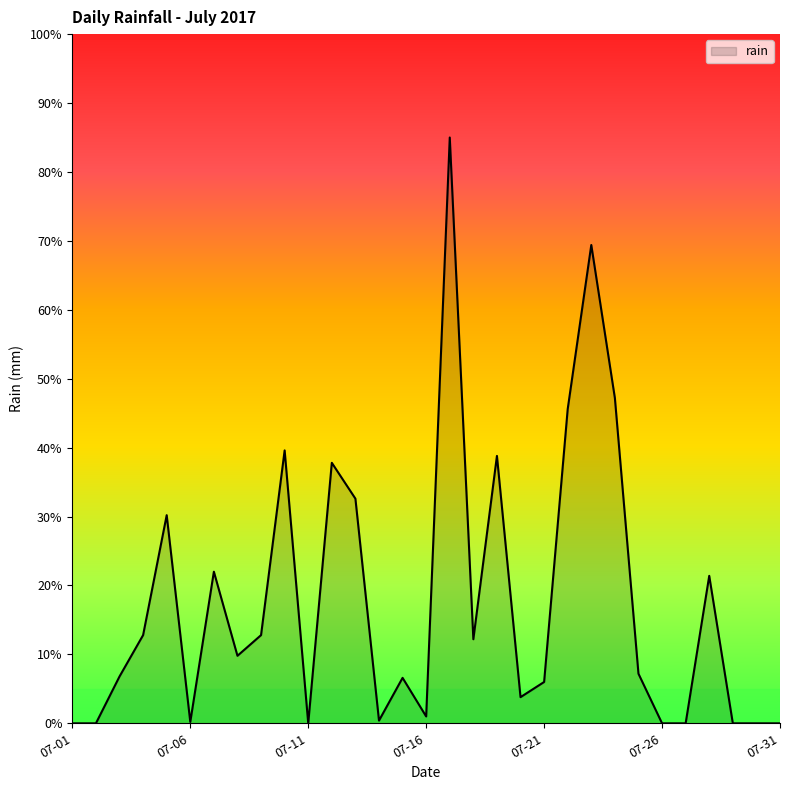

What is the maximum value shown in the chart?

85.0